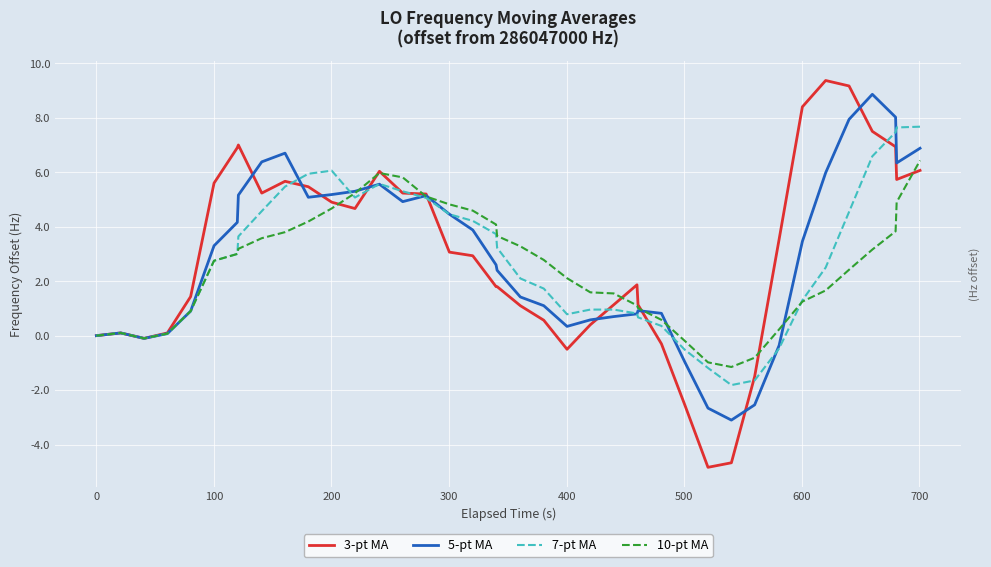

What are all the series names shown in the legend?

3-pt MA, 5-pt MA, 7-pt MA, 10-pt MA